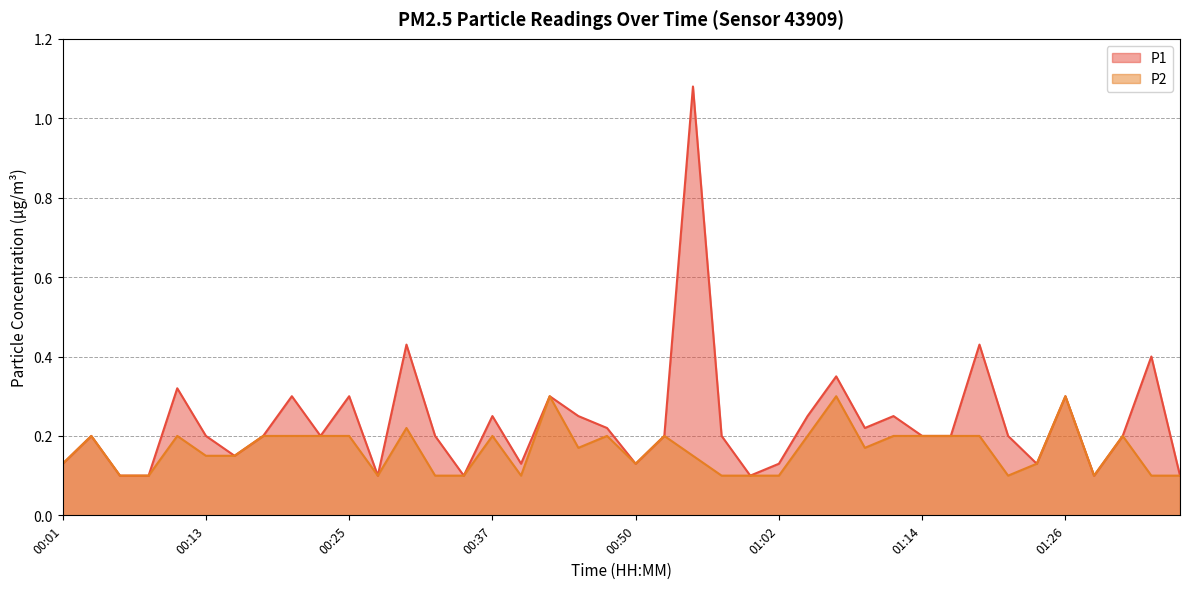

Does the chart display data point markers on the line(s)?

No